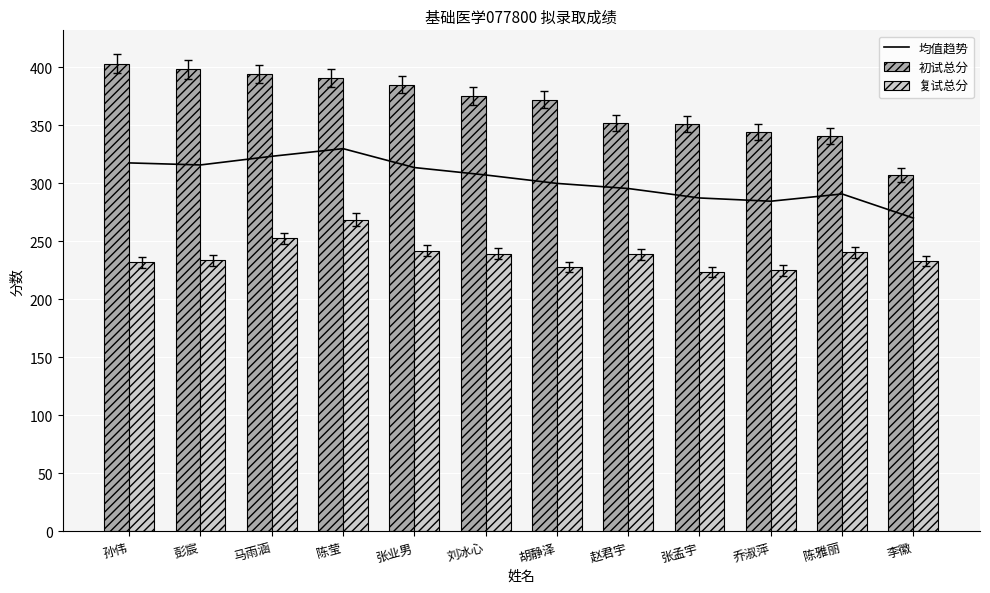

The value of 初试总分 at 孙伟 is 230.1. True or false?

False